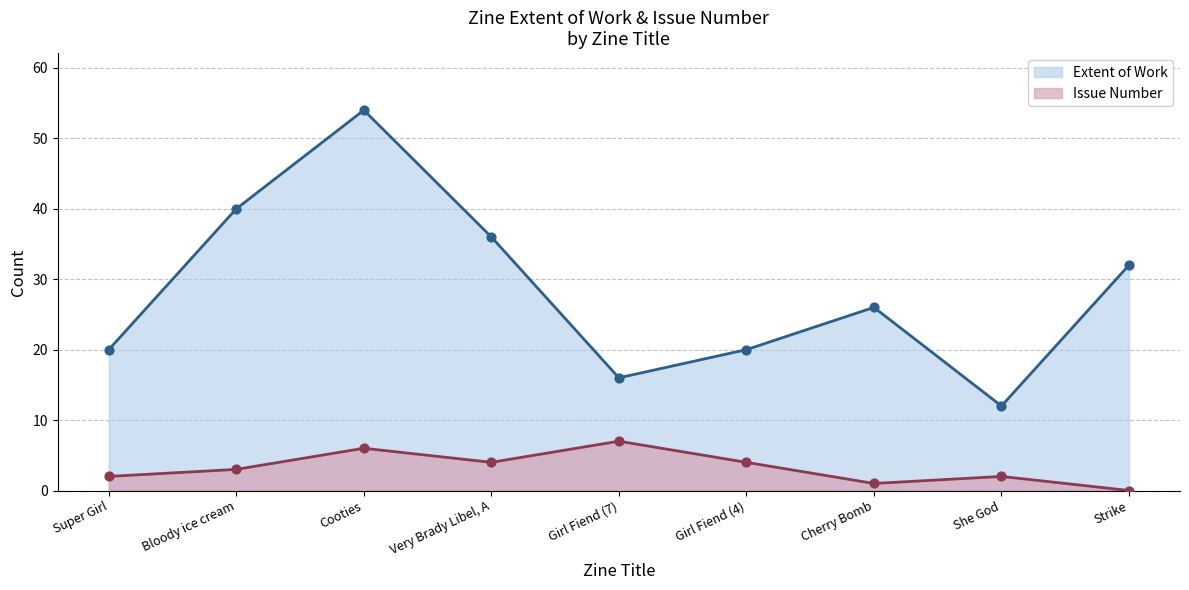

Is the value of Item Type Metadata:Issue at Cooties greater than the value of Item Type Metadata:Extent of Work at Cooties?

No